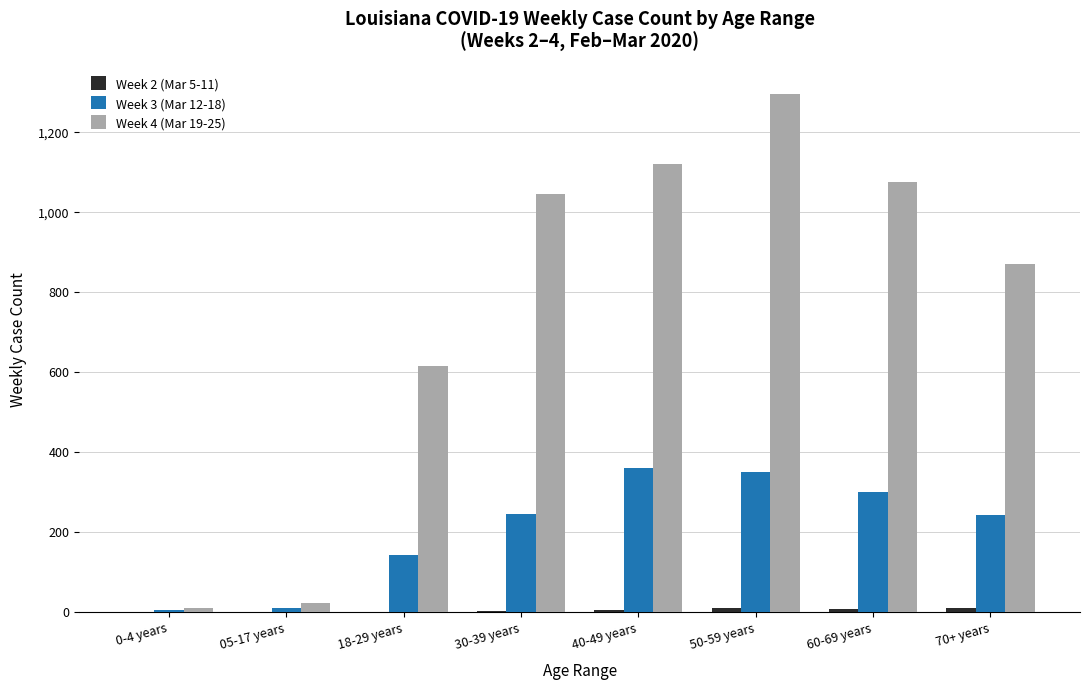

The Week 3 (Mar 12-18) series shows 171 at 30-39 years. True or false?

False